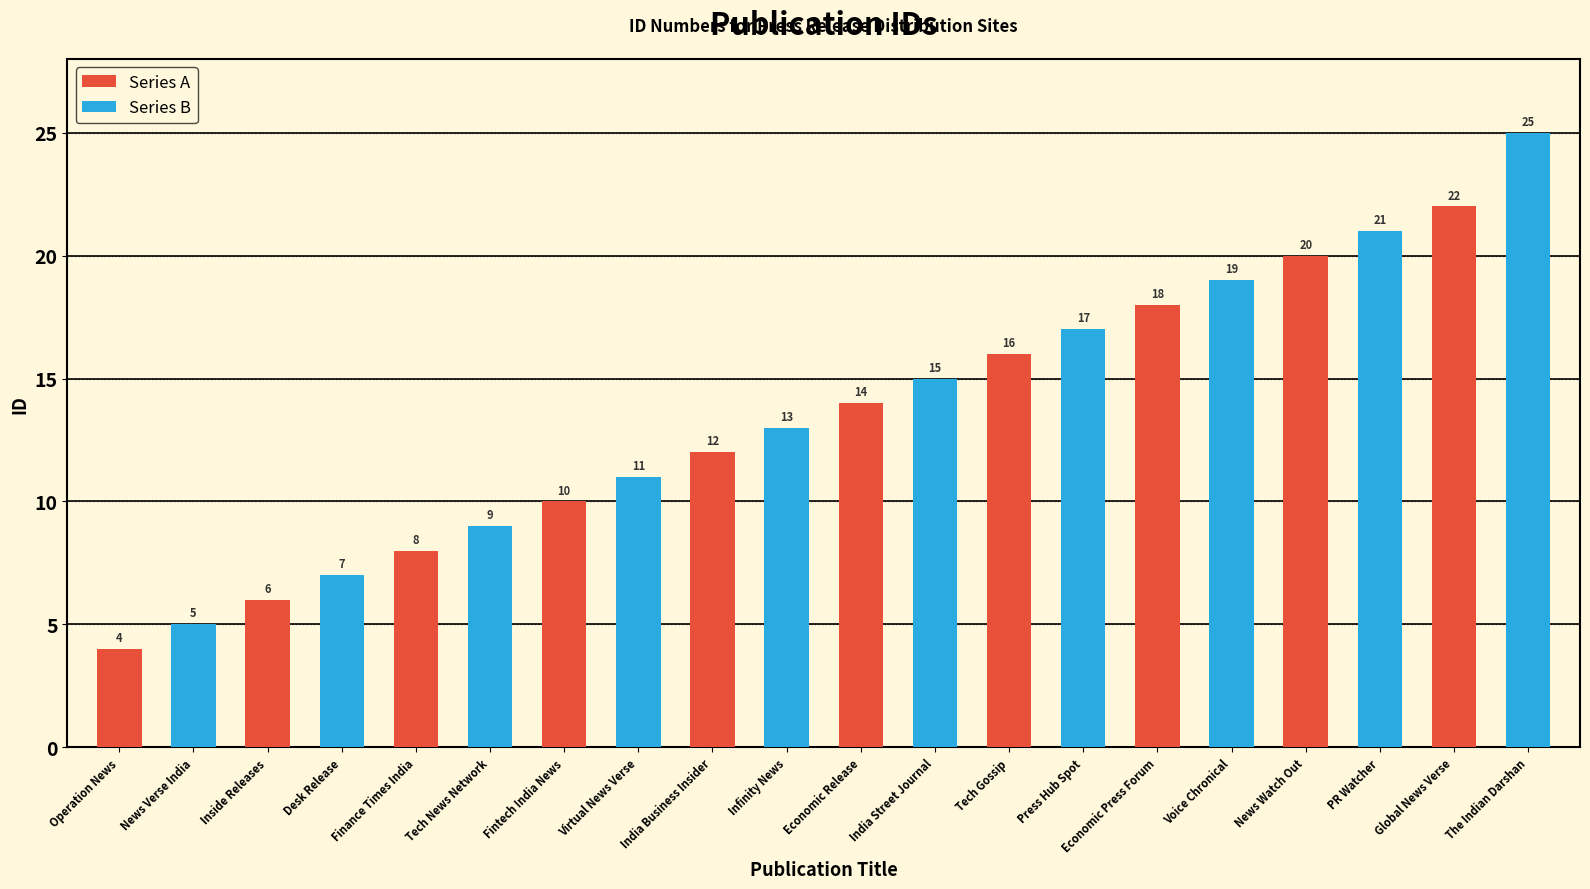

What is the sum of all Series B values?

142